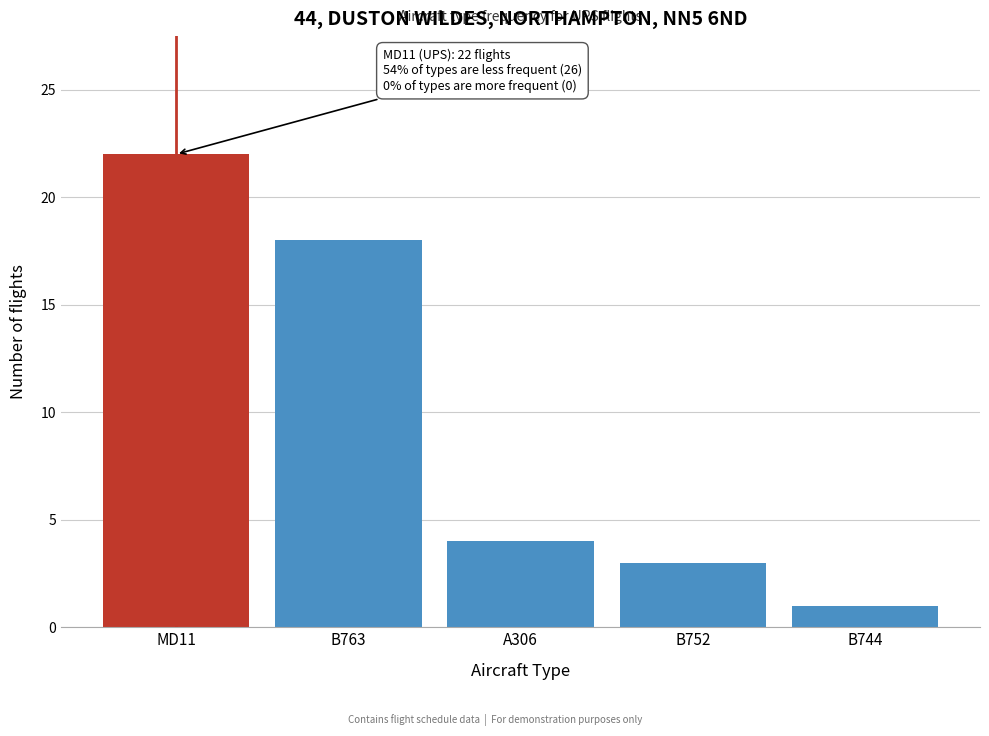

Reading left to right, what are all the values shown in this chart?

MD11=22	B763=18	A306=4	B752=3	B744=1